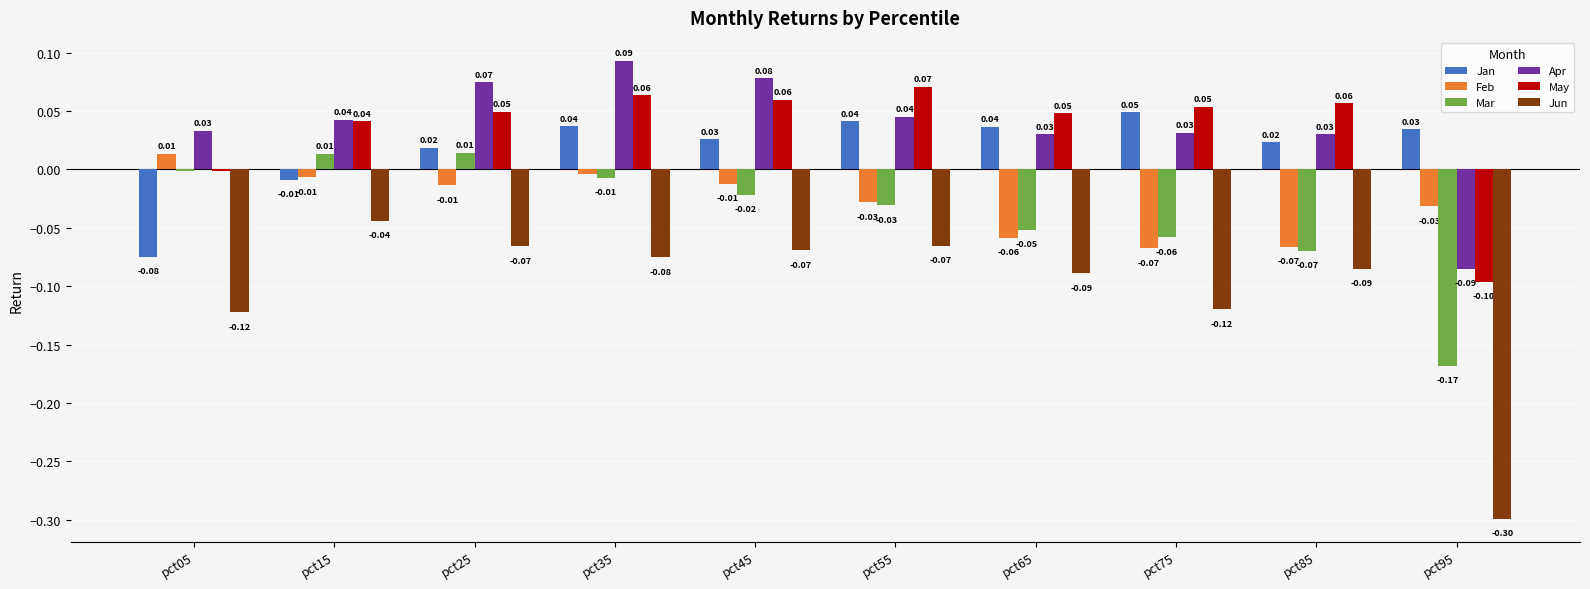

What is the sum of the Feb values at pct65 and pct25?

-0.1